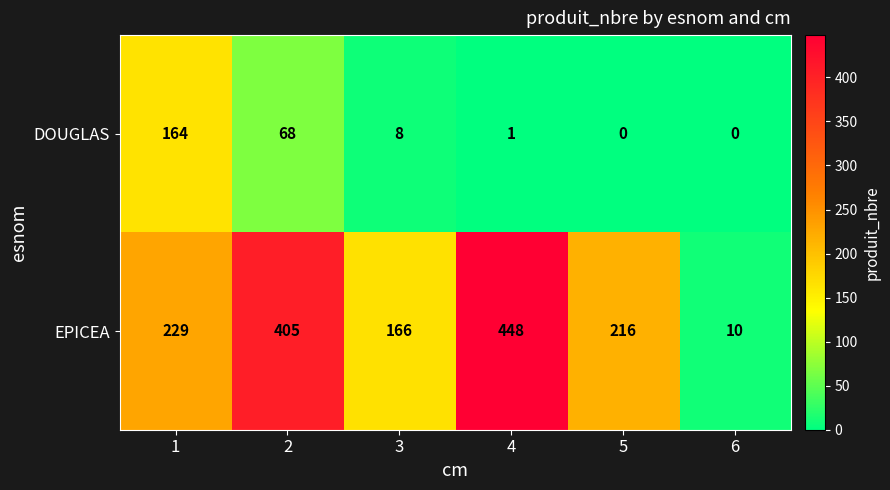

Reading right to left, extract all data points from this chart.

DOUGLAS: 0	0	1	8	68	164
EPICEA: 10	216	448	166	405	229